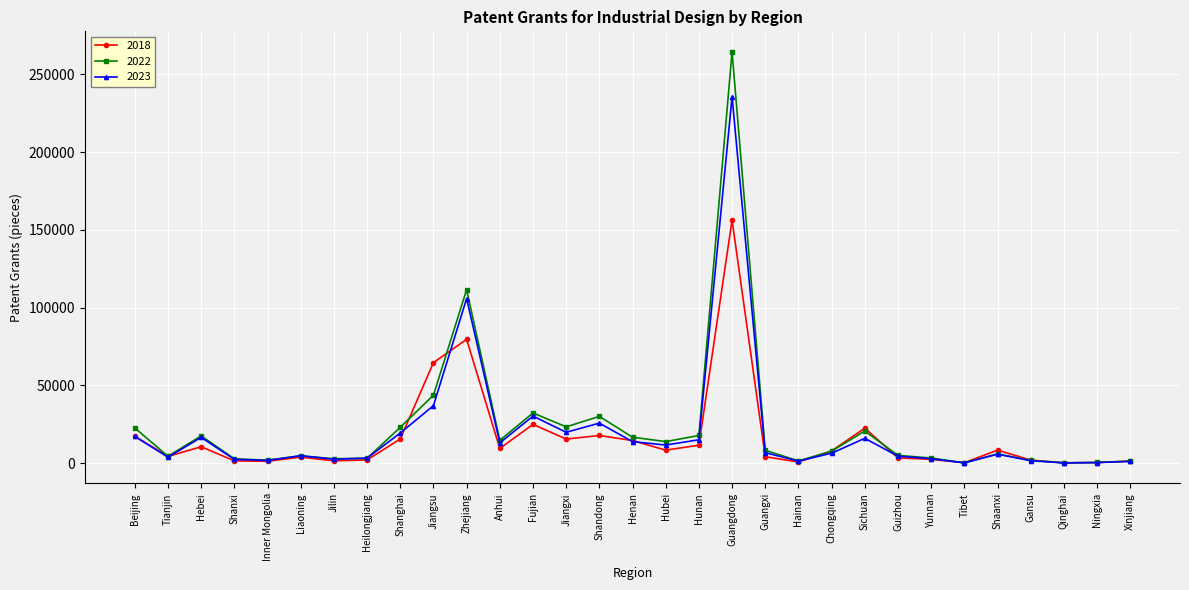

How many lines are shown in the chart?

3